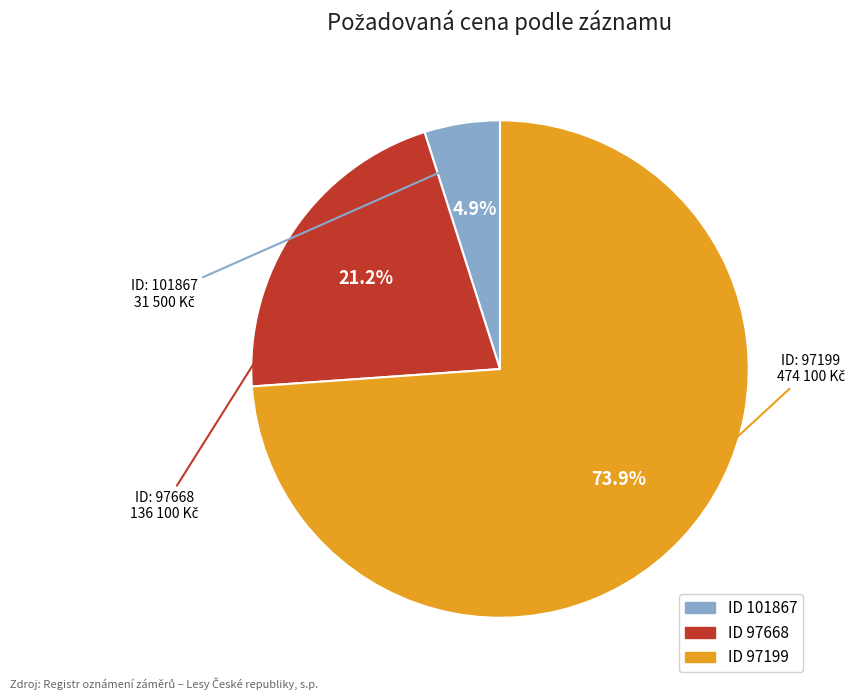

Count the number of slices in the pie.

3